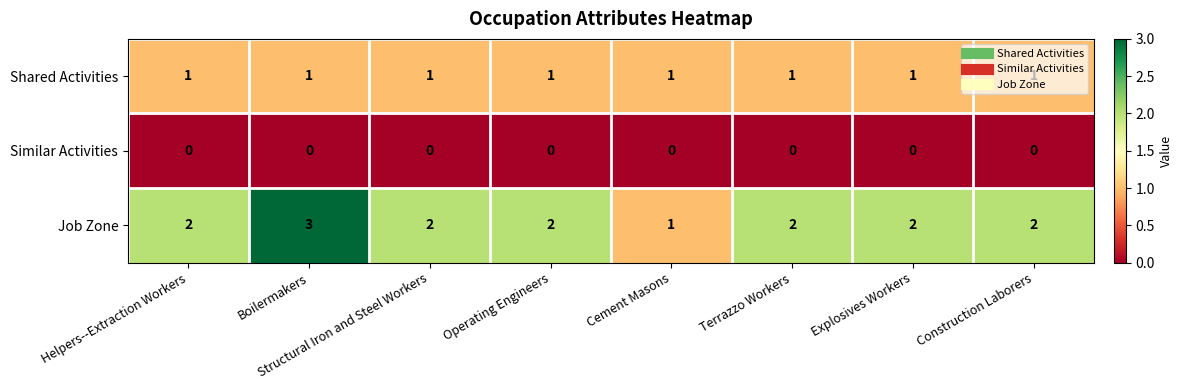

Which series has the largest range (max minus min)?

Job Zone